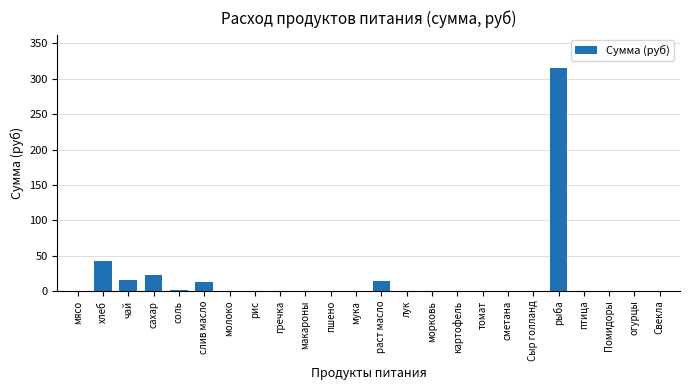

Which label corresponds to the largest value in the chart?

рыба